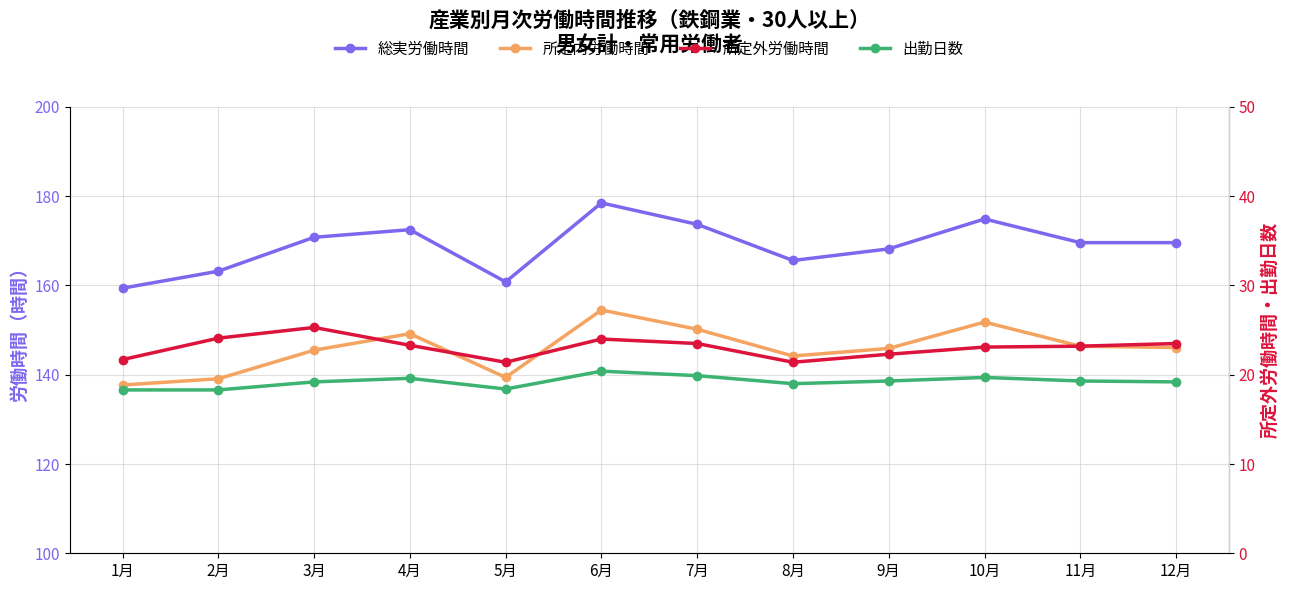

At which category is the sum across all series the highest?

6月